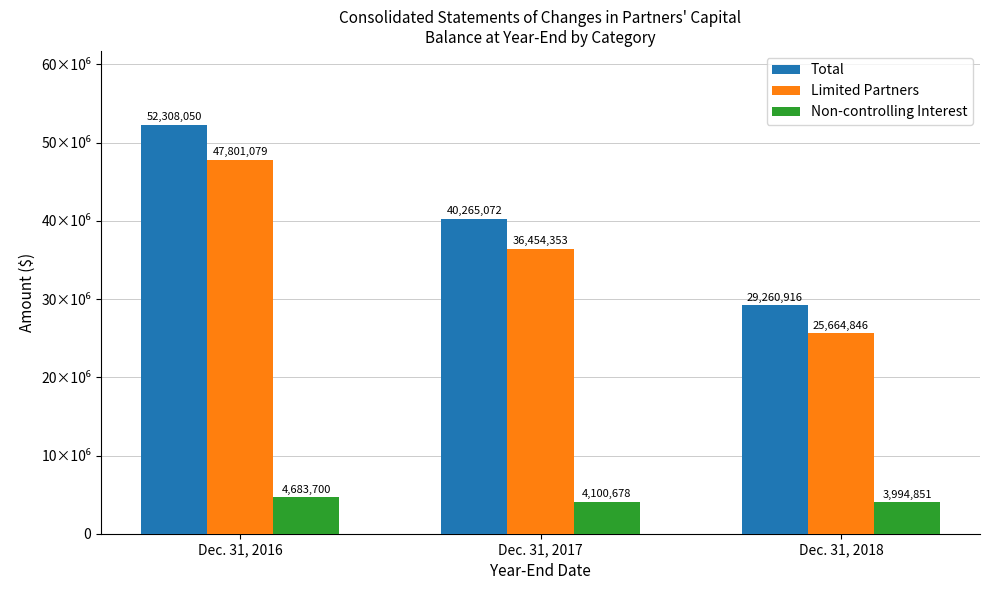

Reading left to right, extract all data points from this chart.

Total: 52308050	40265072	29260916
Limited Partners: 47801079	36454353	25664846
Non-controlling Interest: 4683700	4100678	3994851